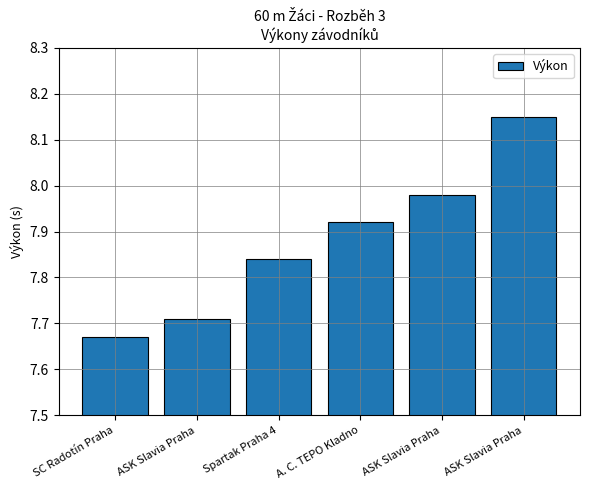

Are the bars horizontal?

No